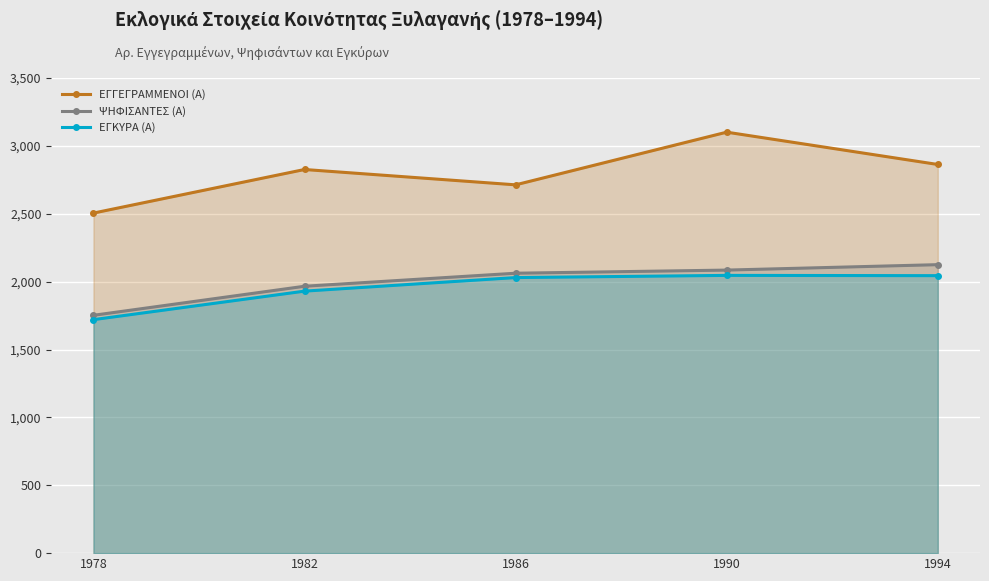

Reading left to right, extract all data points from this chart.

ΕΓΓΕΓΡΑΜΜΕΝΟΙ (Α): 1978=2505	1982=2826	1986=2713	1990=3101	1994=2863
ΨΗΦΙΣΑΝΤΕΣ (Α): 1978=1752	1982=1966	1986=2062	1990=2085	1994=2125
ΕΓΚΥΡΑ (Α): 1978=1720	1982=1930	1986=2030	1990=2046	1994=2044